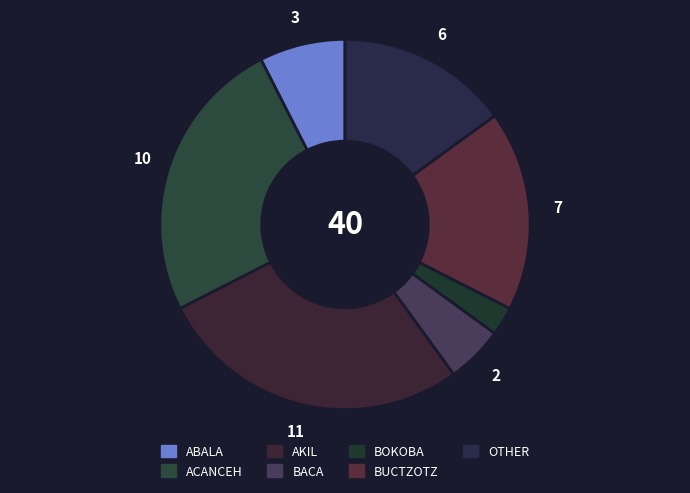

How many slices are in this pie chart?

7